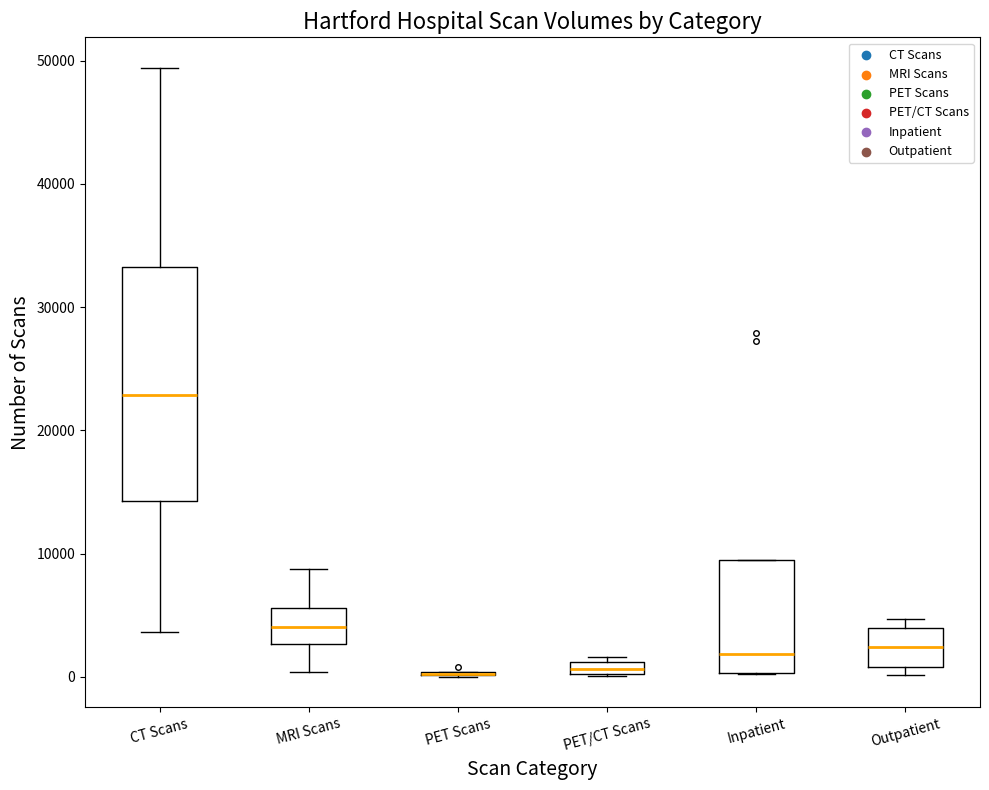

Where is the lower edge of the box for Outpatient on the y-axis? The values are not printed on the chart, so give them approximately, as read against the axis.

1000